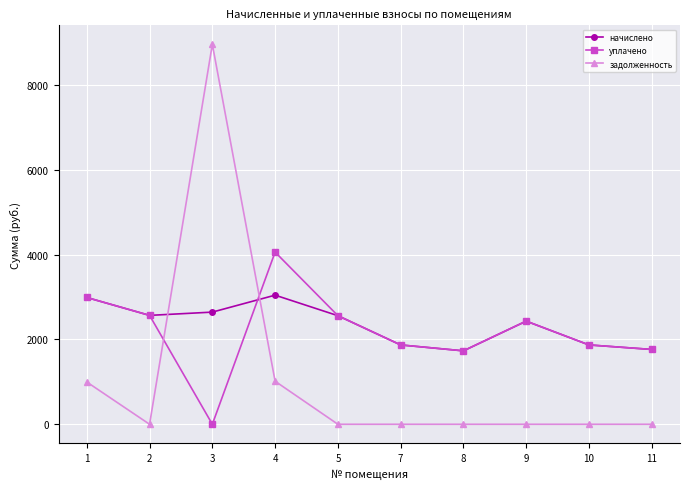

True or false: задолженность has a value of -3799.2 at 2.

False